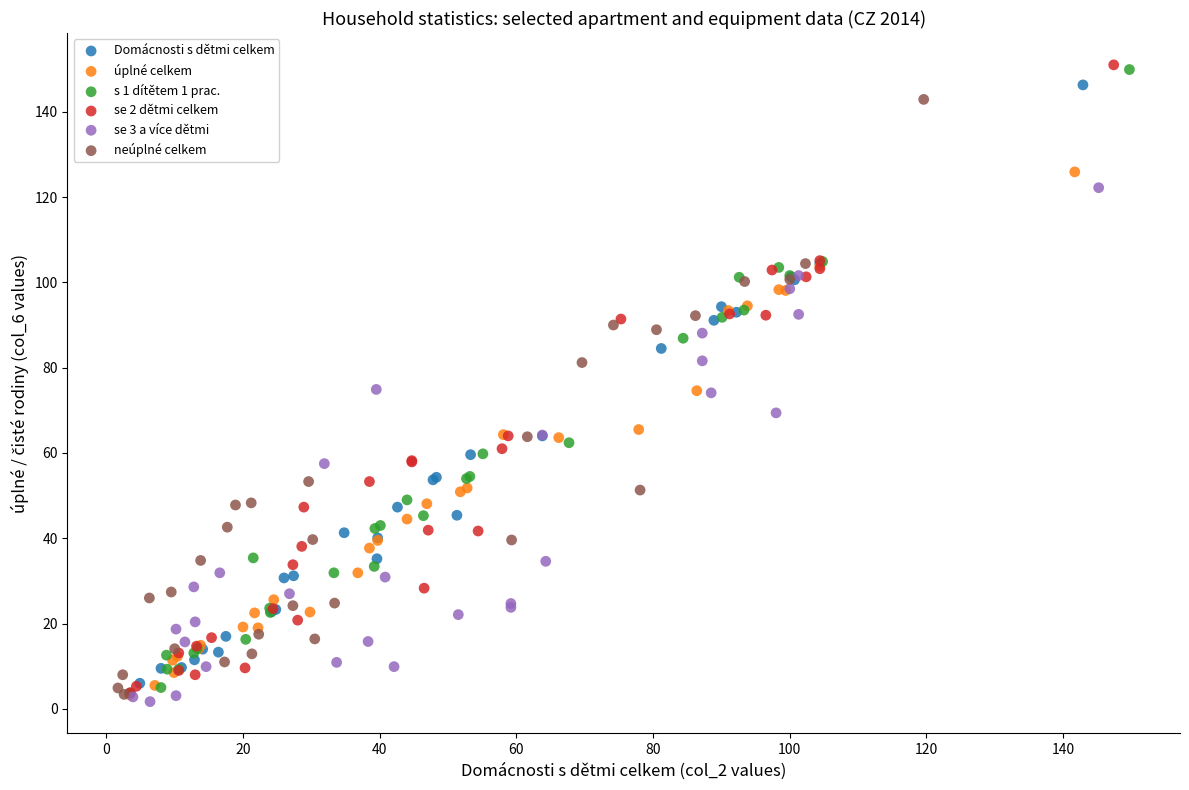

Which series has the largest Y range (max minus min)?

se 2 dětmi celkem